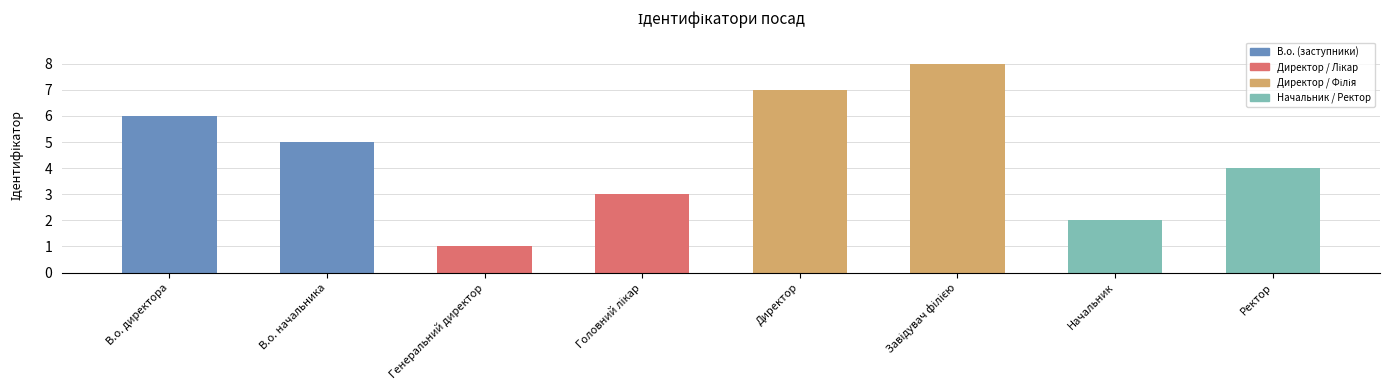

True or false: the data shows 5 at В.о. начальника.

True